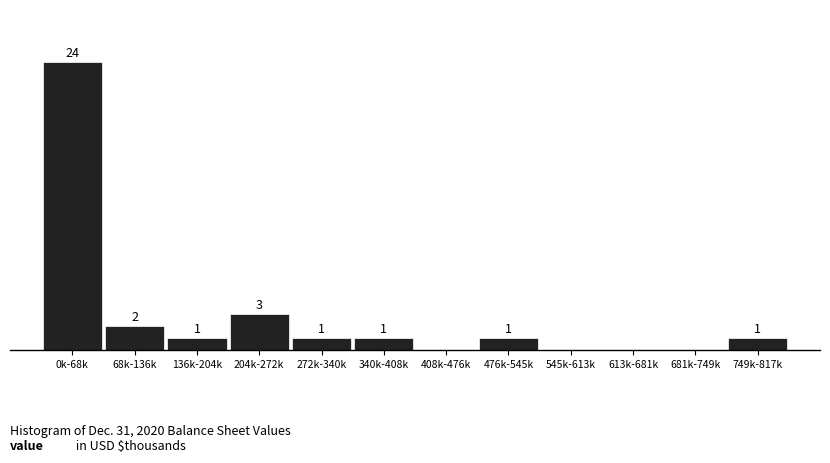

At which label does the data first exceed 1?

0k-68k